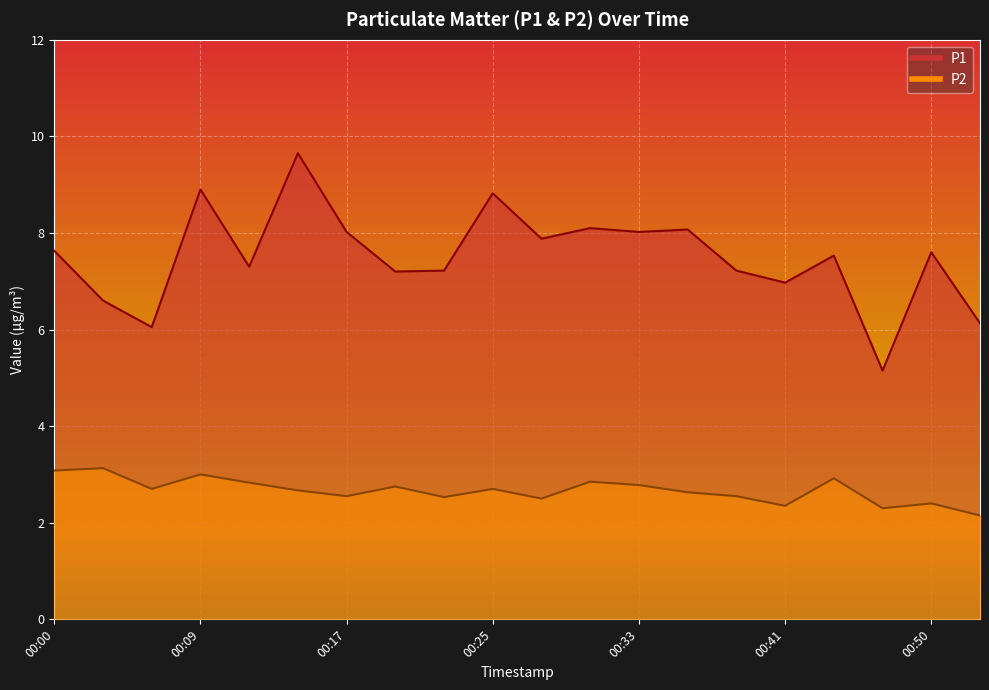

Reading left to right, what are all the values shown in this chart?

P1: 7.6	6.6	6.0	8.9	7.3	9.7	8.0	7.2	7.2	8.8	7.9	8.1	8.0	8.1	7.2	7.0	7.5	5.2	7.6	6.1
P2: 3.1	3.1	2.7	3.0	2.8	2.7	2.5	2.8	2.5	2.7	2.5	2.9	2.8	2.6	2.5	2.4	2.9	2.3	2.4	2.1